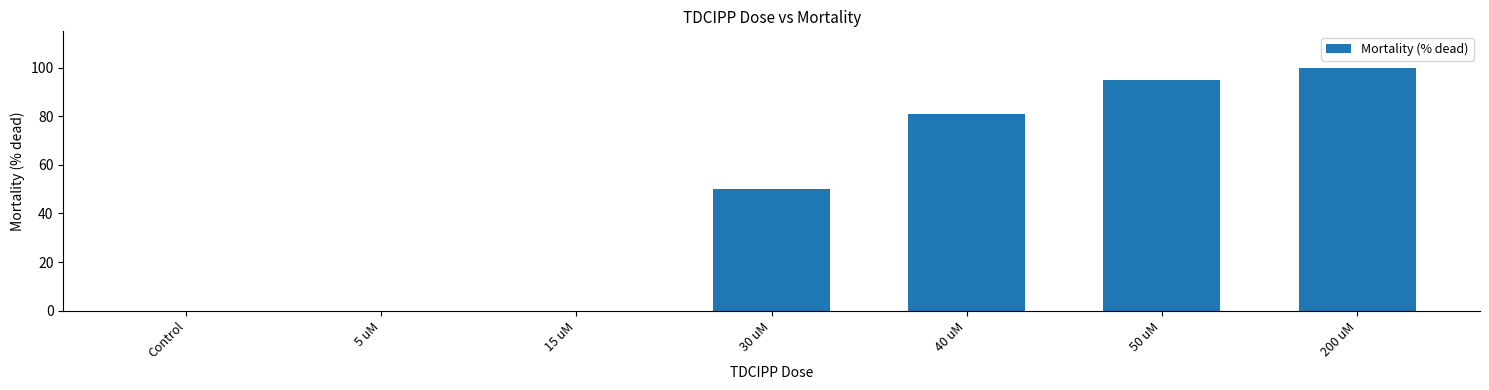

Reading left to right, list all the values displayed in this chart.

Control=0.0	5 uM=0.0	15 uM=0.0	30 uM=50.0	40 uM=81.0	50 uM=95.0	200 uM=100.0